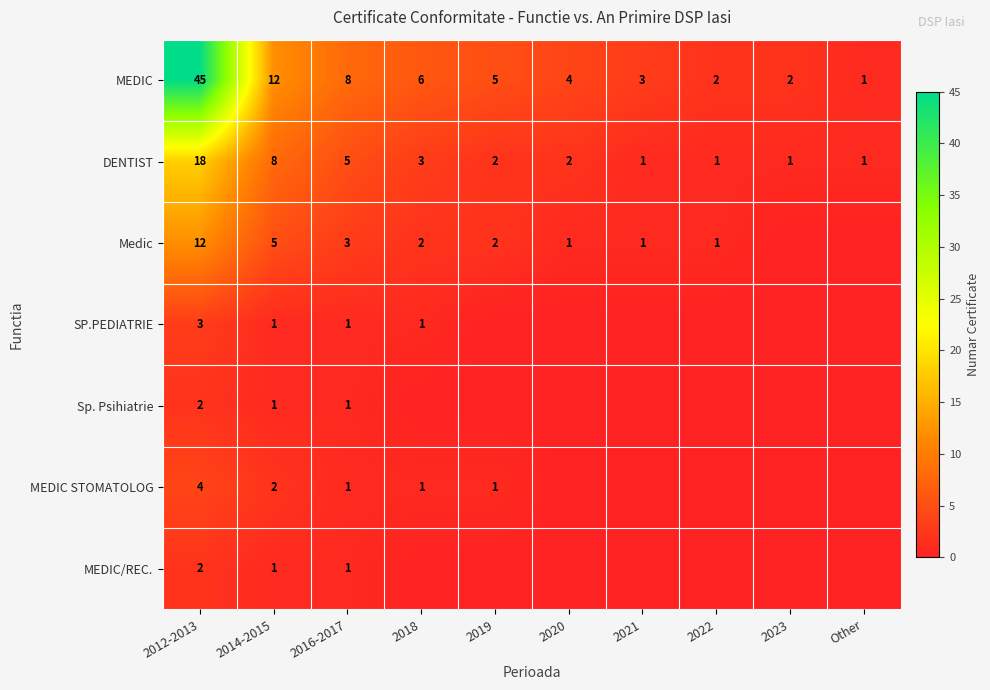

What is the difference between the maximum and second lowest values in the DENTIST series?

17